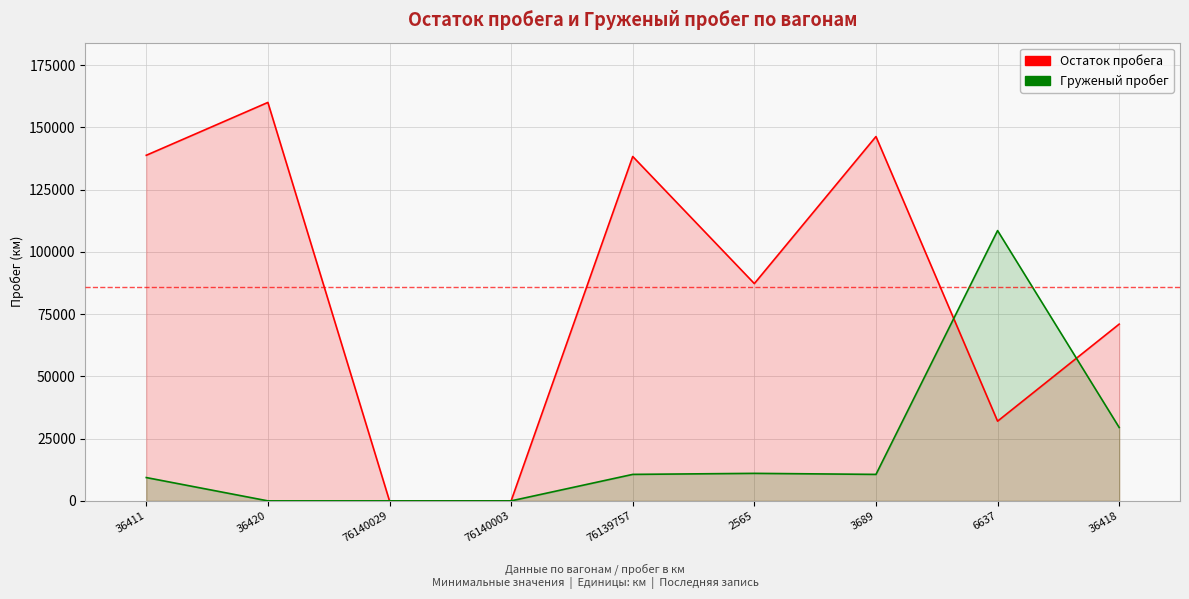

What is the label of the 6th point from the right?

76140003